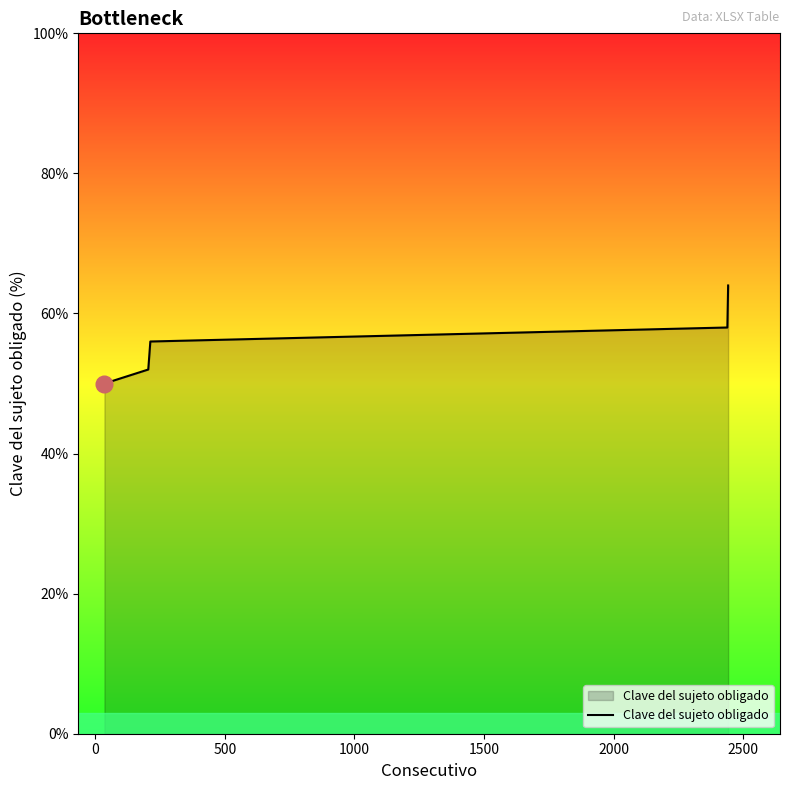

How many lines are shown in the chart?

1